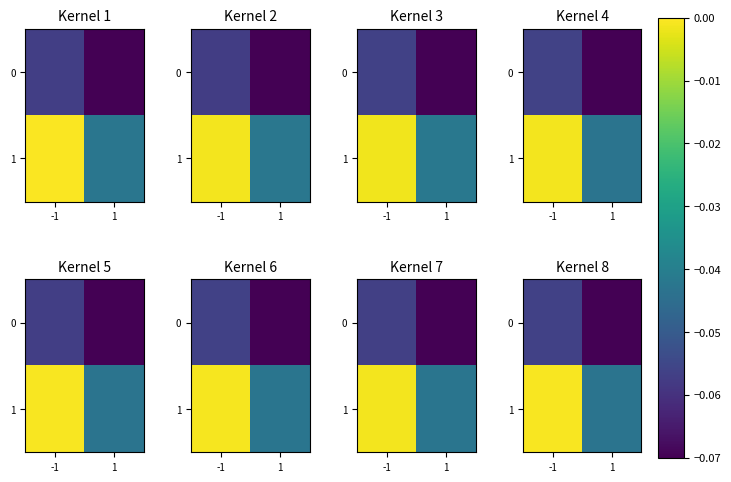

Which series has the largest total across all categories?

1